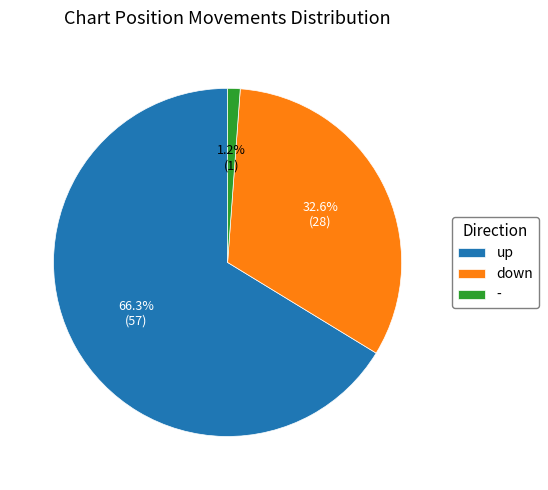

Is up the majority of the pie?

Yes